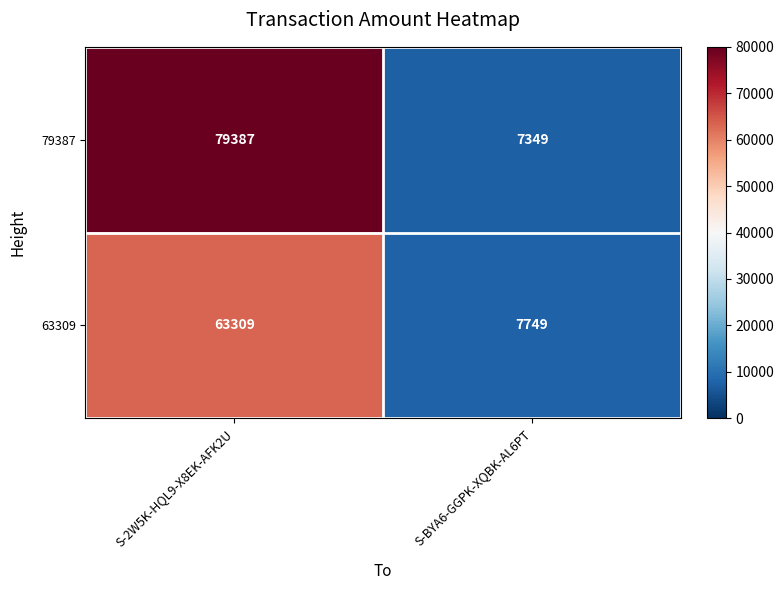

Which category has the lowest value across all series?

S-BYA6-GGPK-XQBK-AL6PT